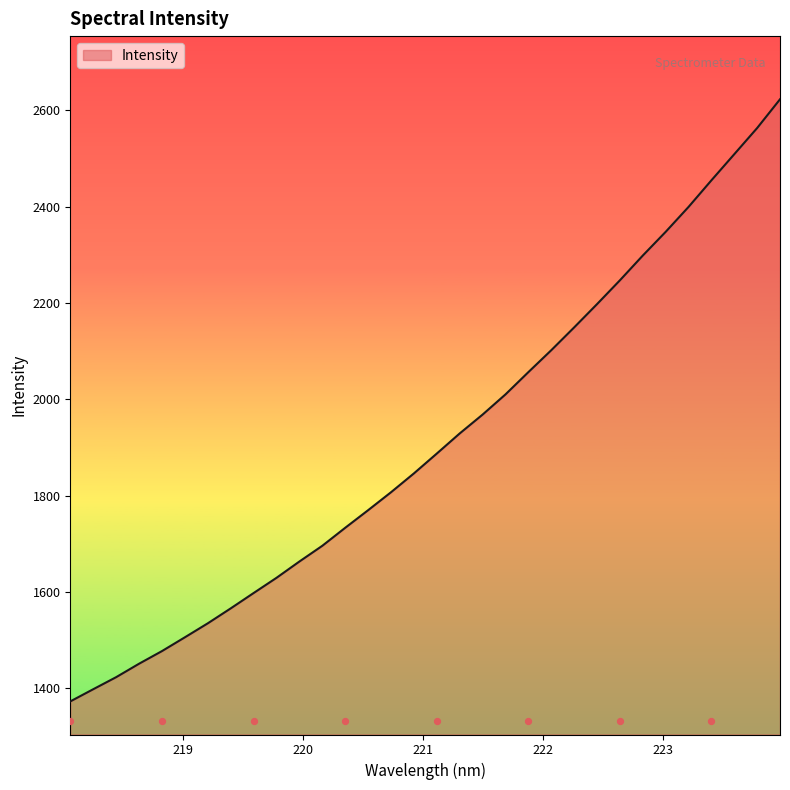

What is the ratio of the value at 222.263 to the value at 218.6332?

1.5